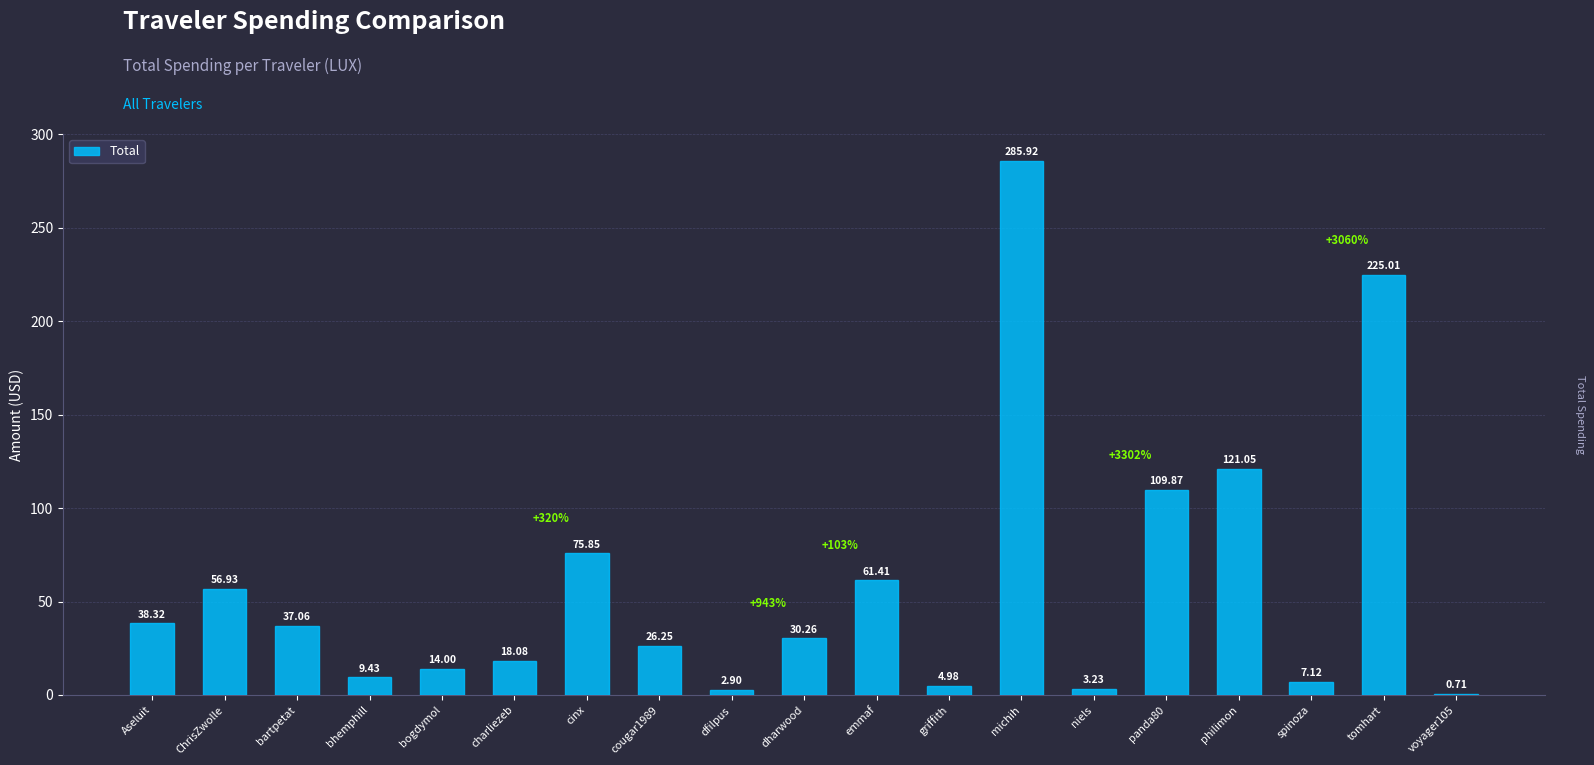

What is the sum of all values?

1128.4